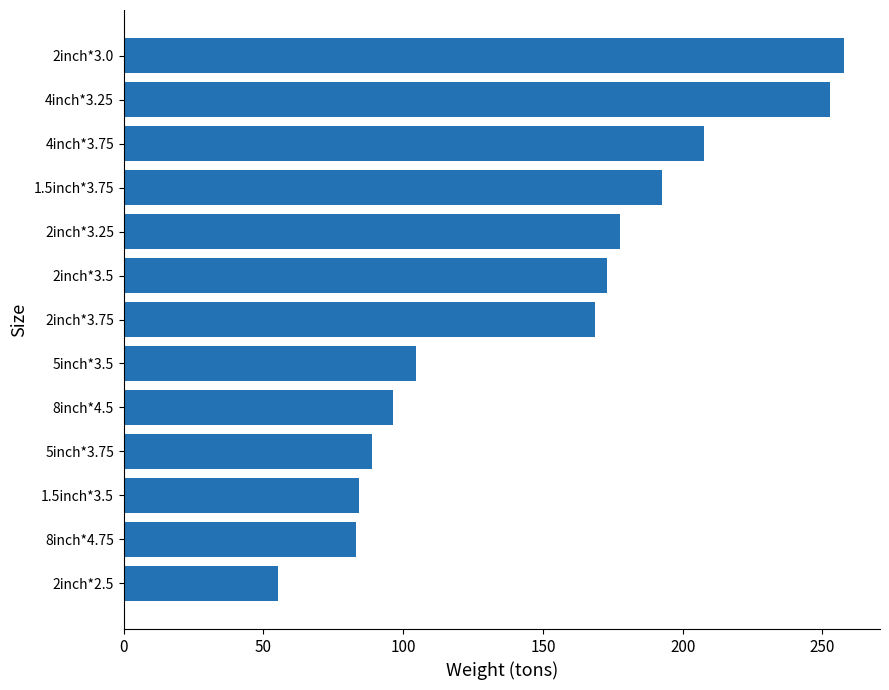

Are the bars horizontal?

Yes